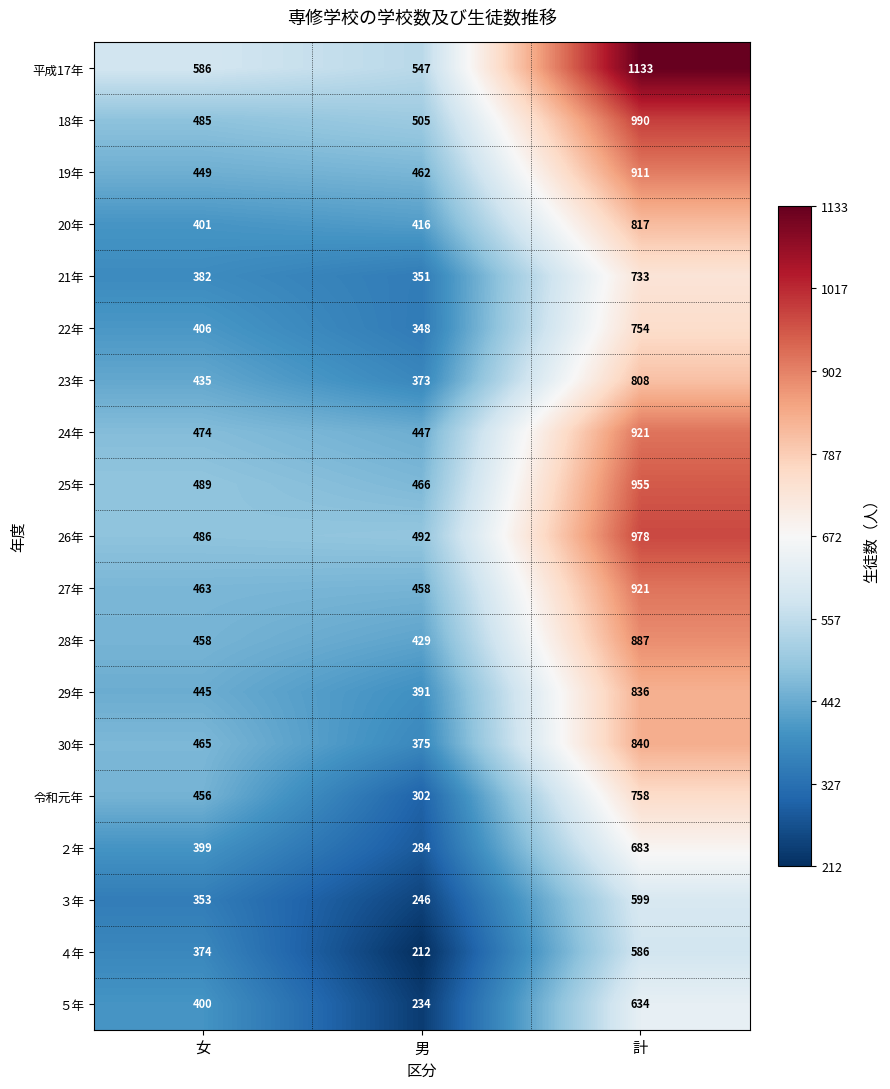

True or false: 24年 has a value of 474 at 女.

True